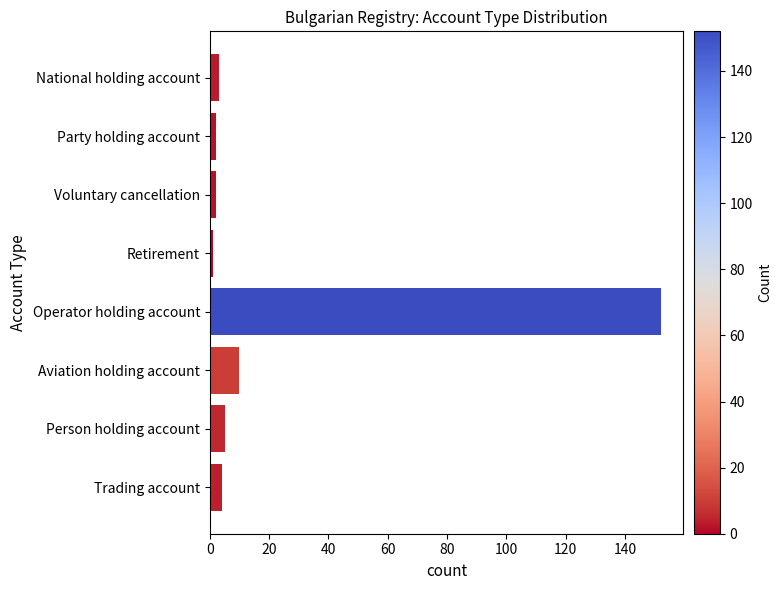

What is the maximum value shown in the chart?

152